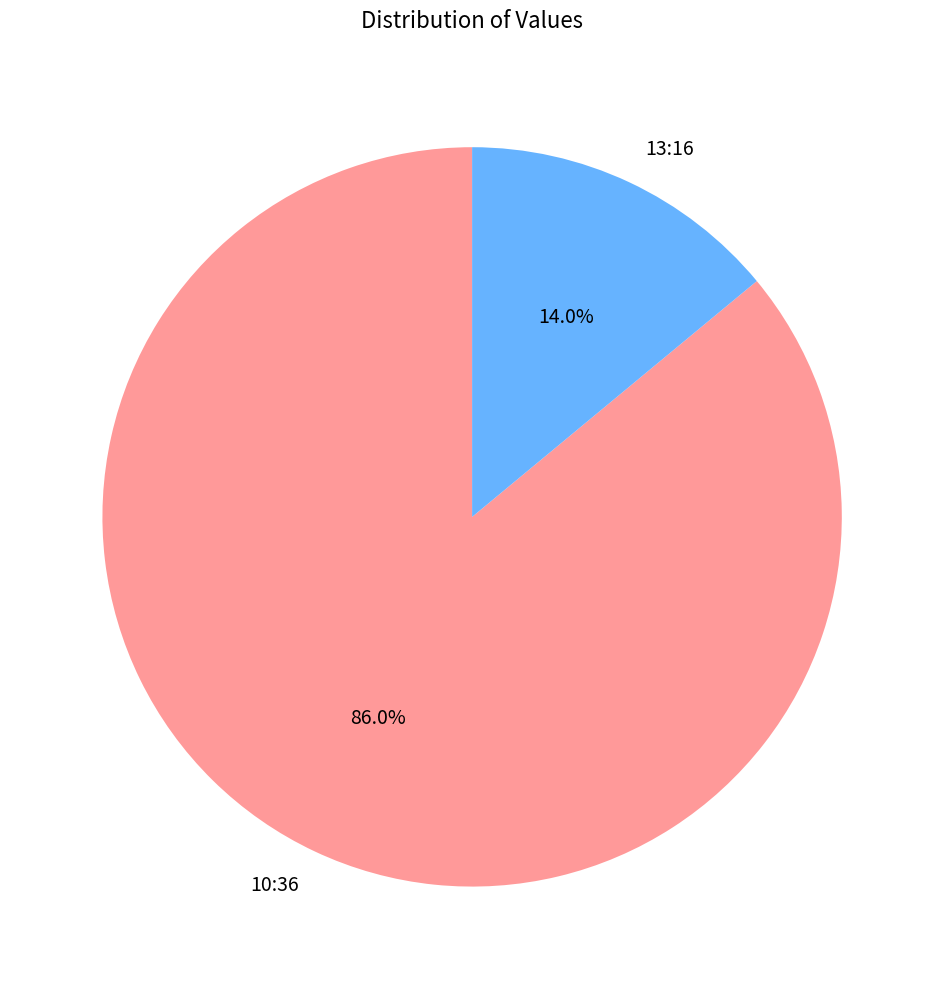

What is the largest slice in the pie chart?

10:36